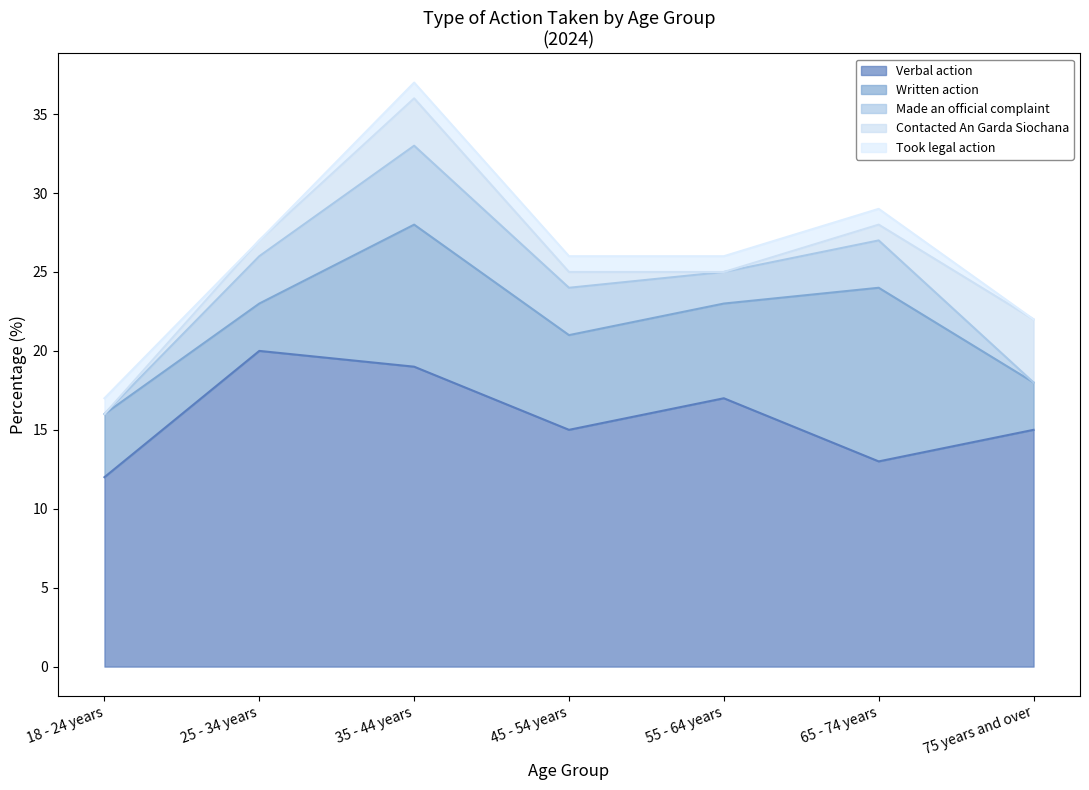

What are all the series names shown in the legend?

Verbal action, Written action, Made an official complaint, Contacted An Garda Siochana, Took legal action